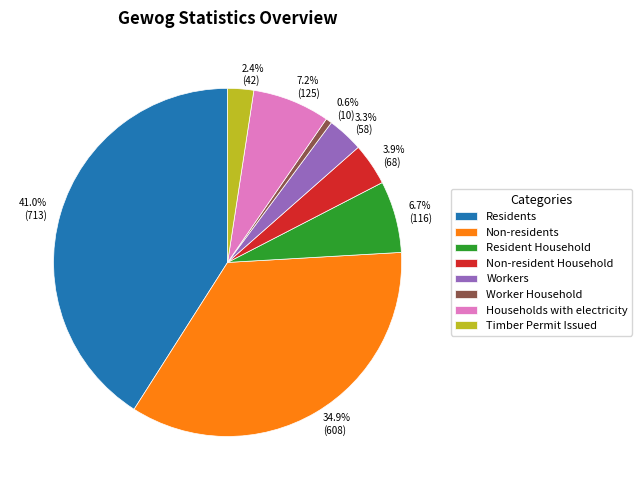

Rank the categories by value from lowest to highest.

Worker Household, Timber Permit Issued, Workers, Non-resident Household, Resident Household, Households with electricity, Non-residents, Residents